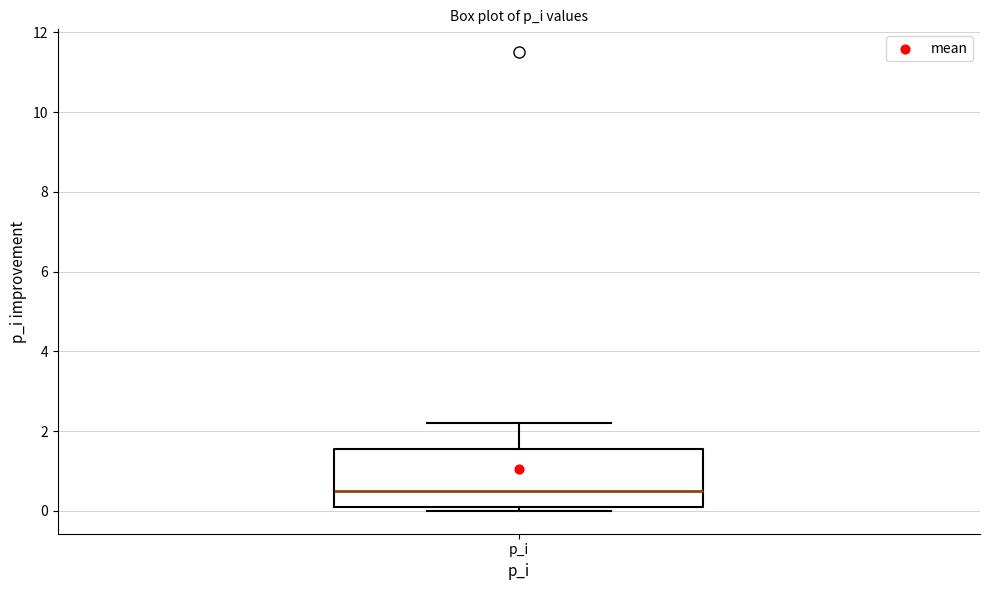

Read this box plot against the y-axis: the position of the median line, the range covered by the box, and the ends of both whiskers. The values are not printed on the chart, so give them approximately, as read against the axis.

median 0.6, box 0.2 to 1.6, whiskers 0.0 to 2.2